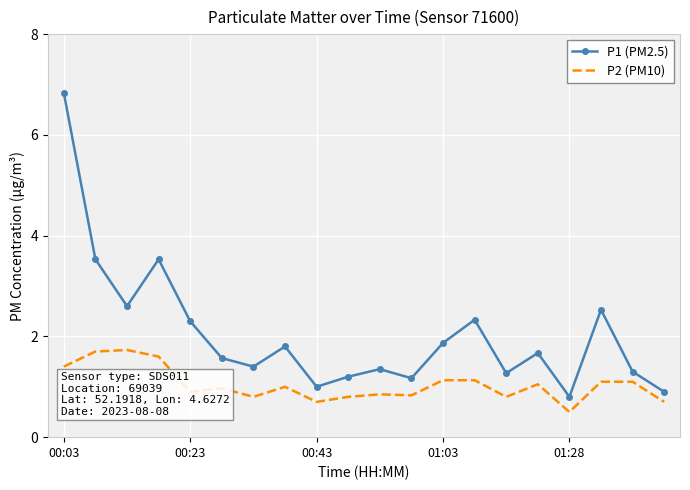

What is the smallest value displayed?

0.5